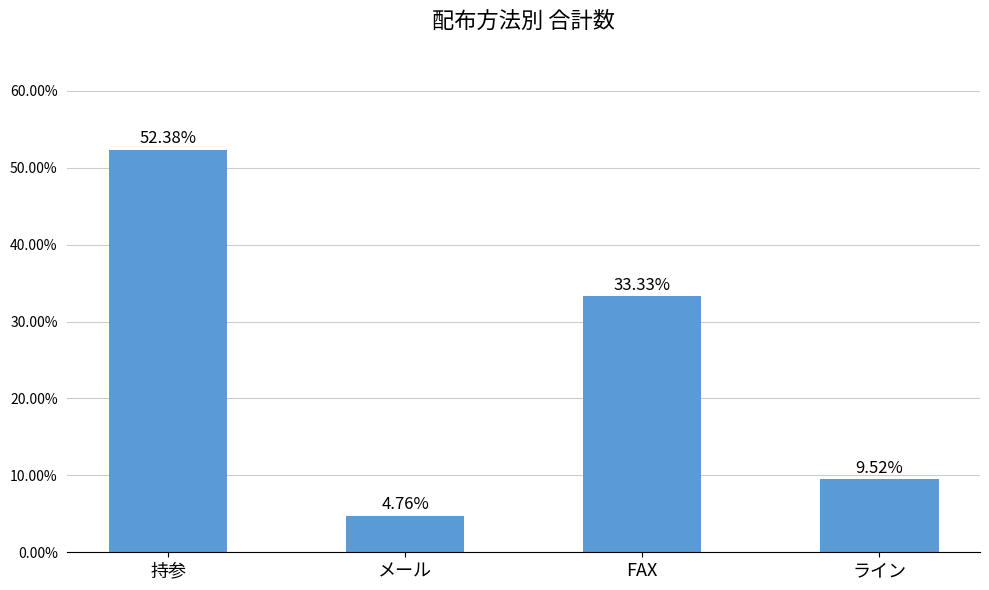

What is the difference between the values at ライン and FAX?

0.2